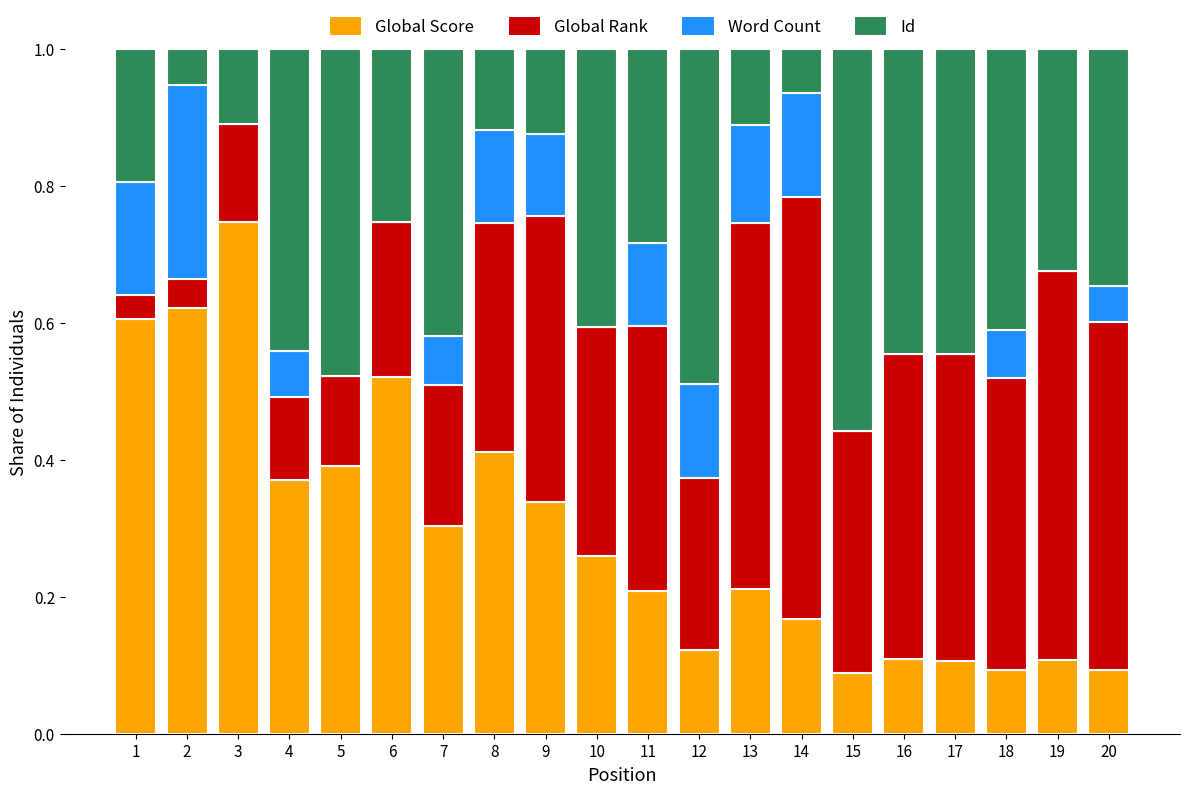

The Global Score series shows 0.0 at 18. True or false?

False